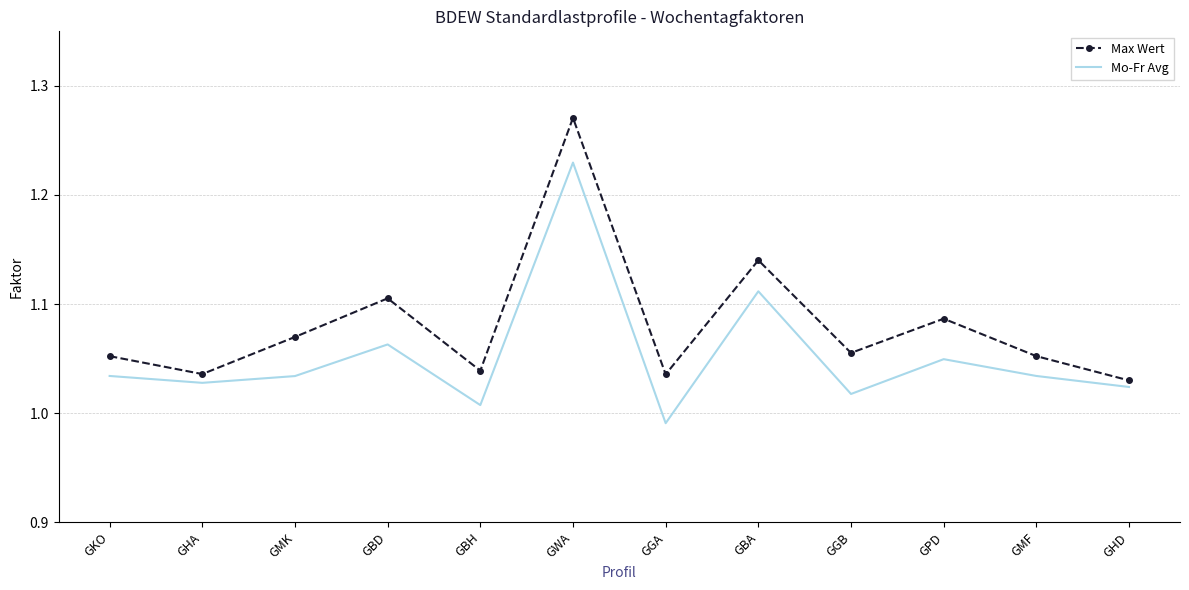

Where does the Mo-Fr Avg series first go above 1?

GKO